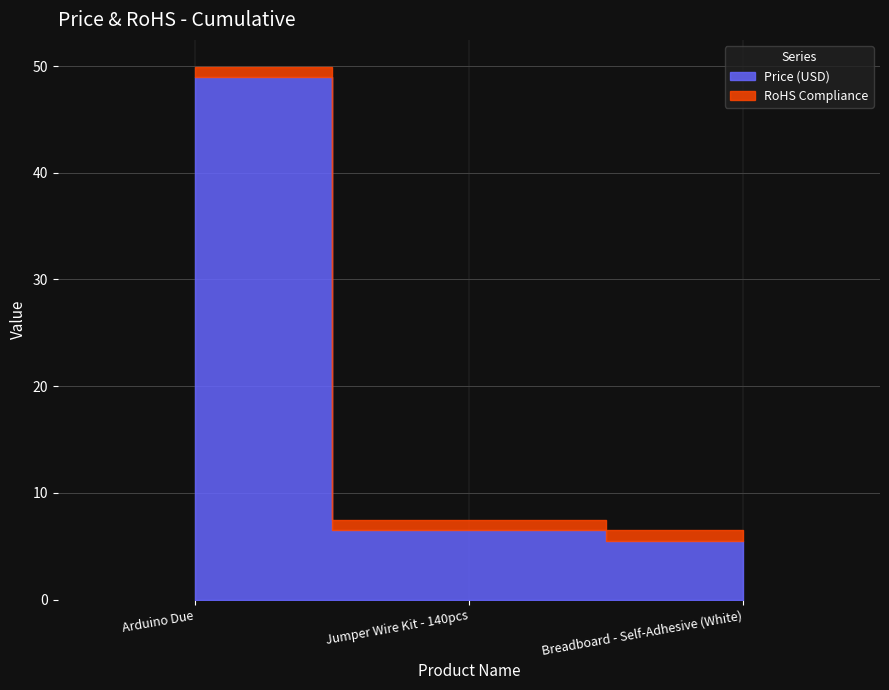

Is it true that the value at Breadboard - Self-Adhesive (White) is 3.3?

False